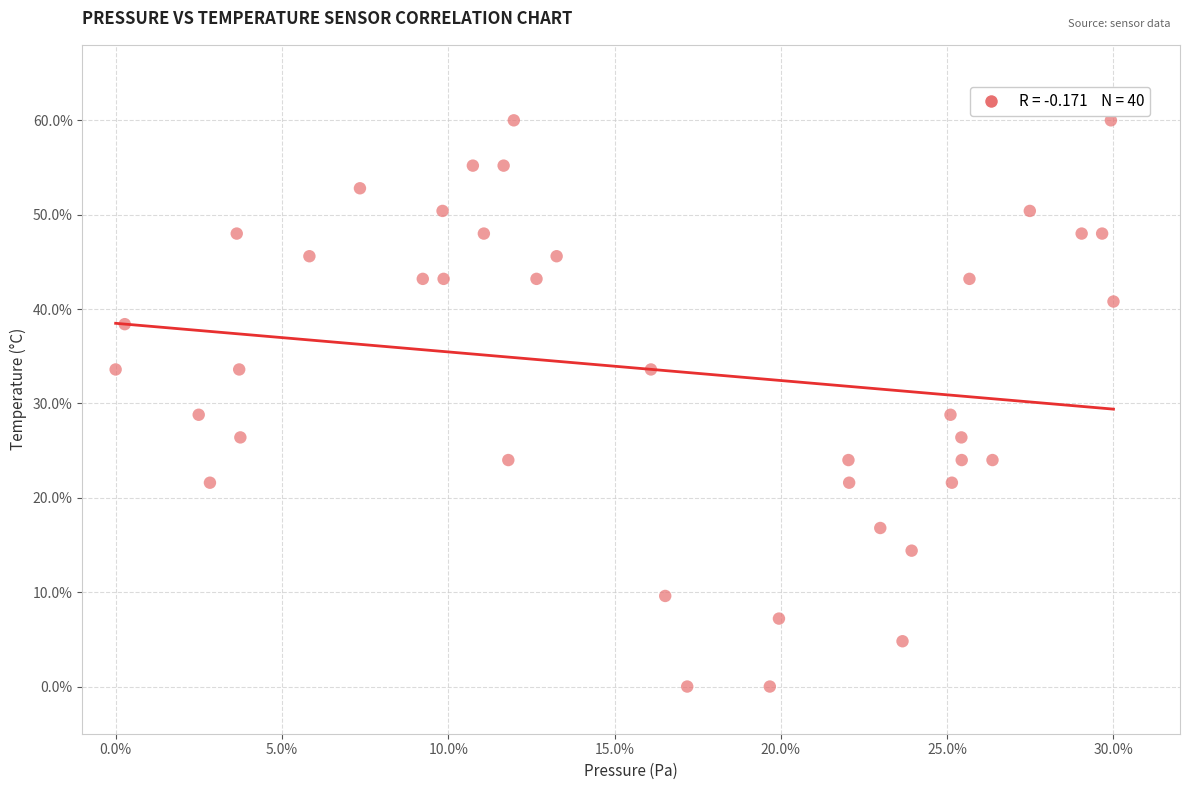

What is the range of X values (max minus min)?

30.0